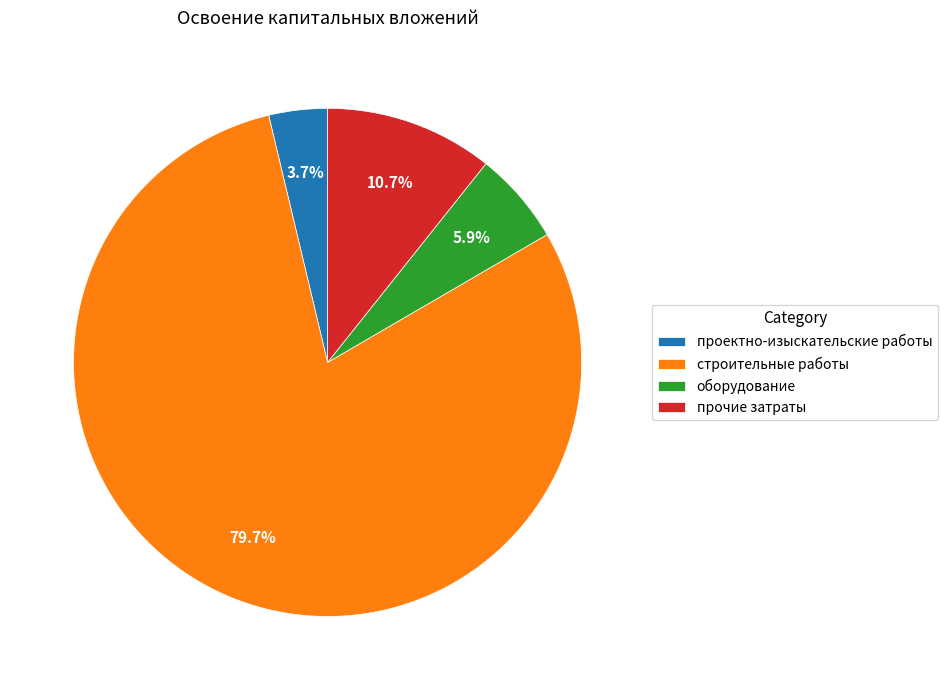

Is the sum of оборудование and строительные работы greater than half?

Yes